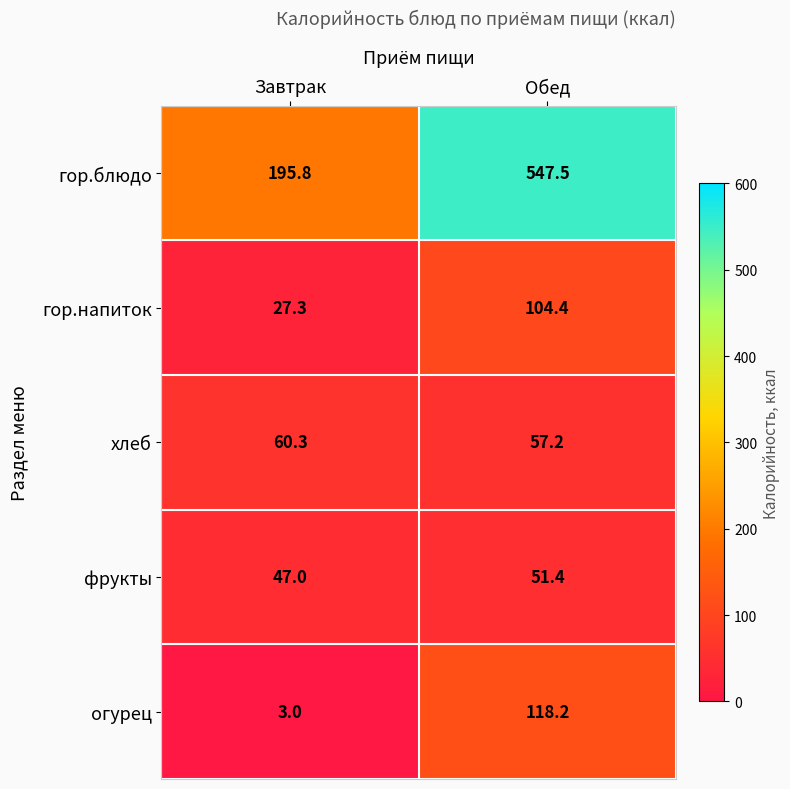

What is the sum of all огурец values?

121.2